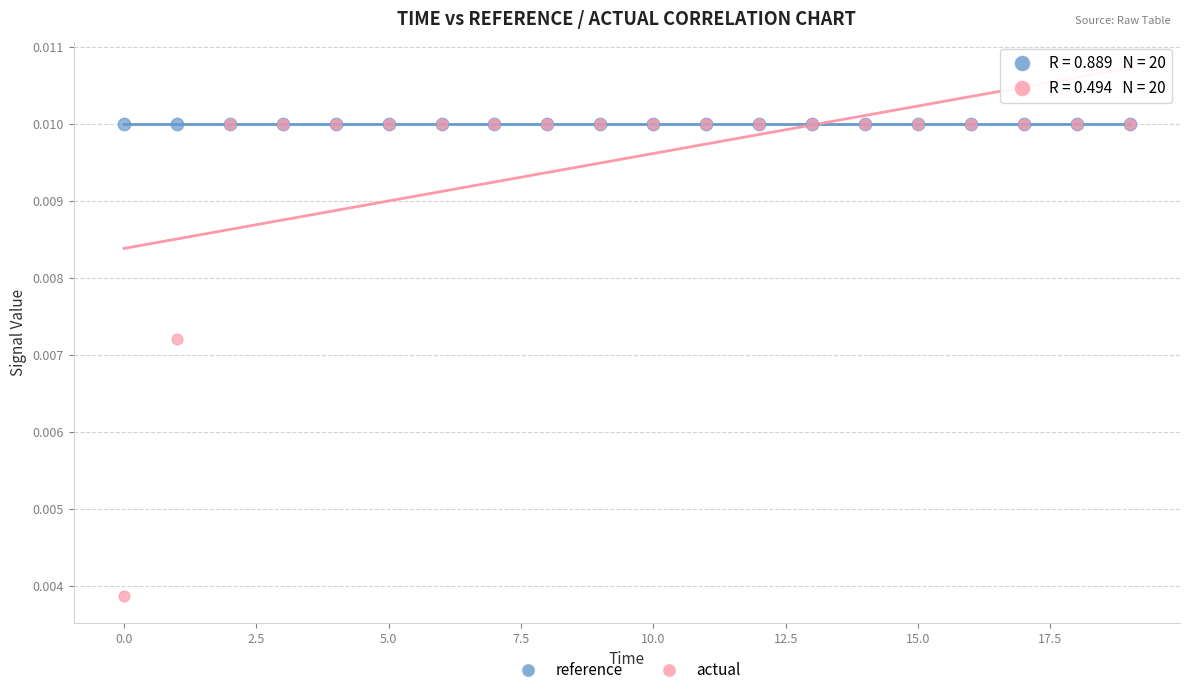

Which series reaches the minimum Y coordinate?

actual